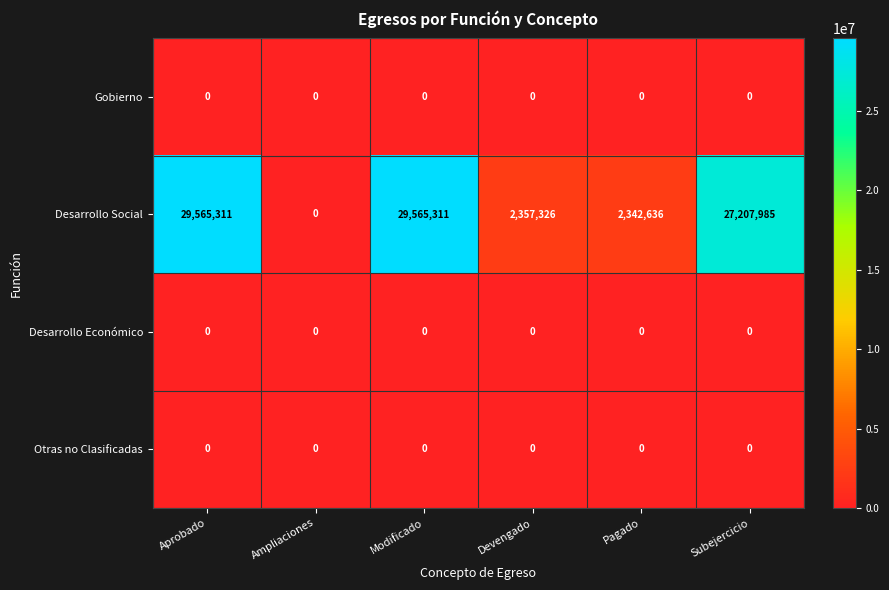

Reading left to right, list all the values displayed in this chart.

Gobierno: 0	0	0	0	0	0
Desarrollo Social: 29565311	0	29565311	2357326	2342636	27207985
Desarrollo Económico: 0	0	0	0	0	0
Otras no Clasificadas: 0	0	0	0	0	0